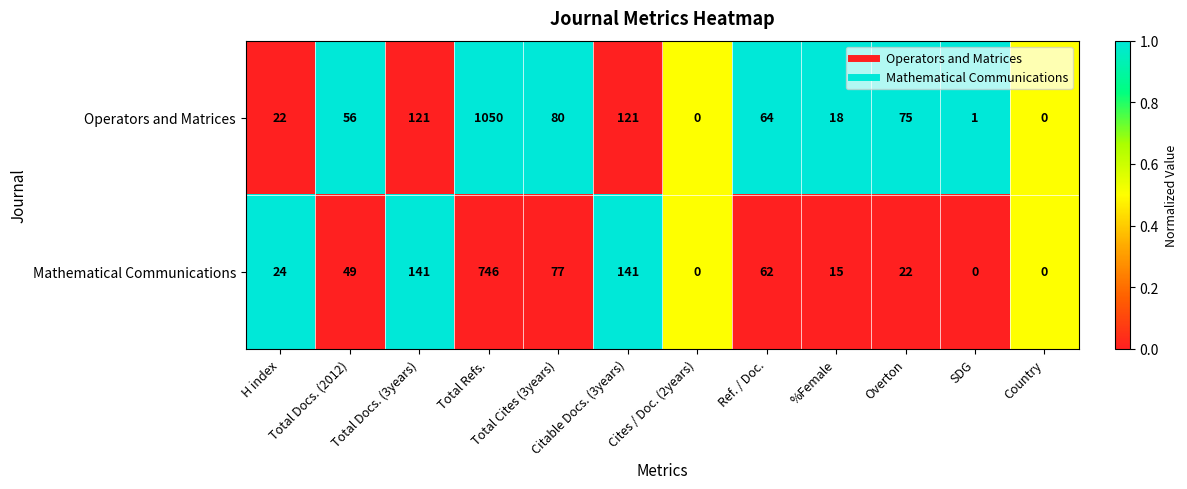

List the series in order of their peak value, highest first.

Operators and Matrices, Mathematical Communications